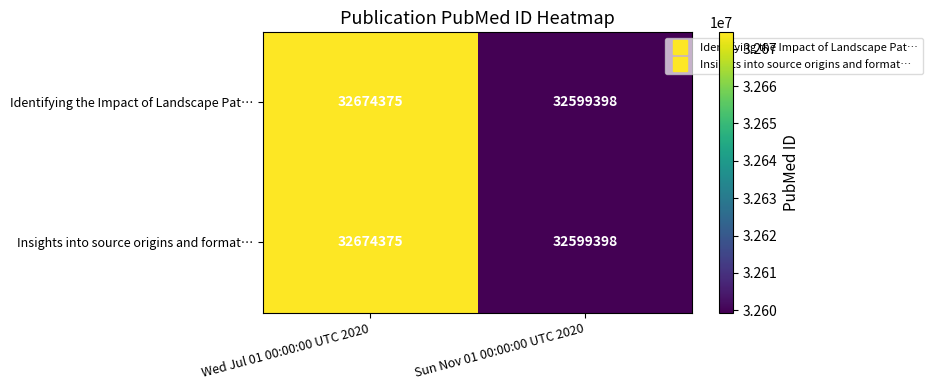

At which label does Identifying the Impact of Landscape Pat… reach its peak?

Wed Jul 01 00:00:00 UTC 2020